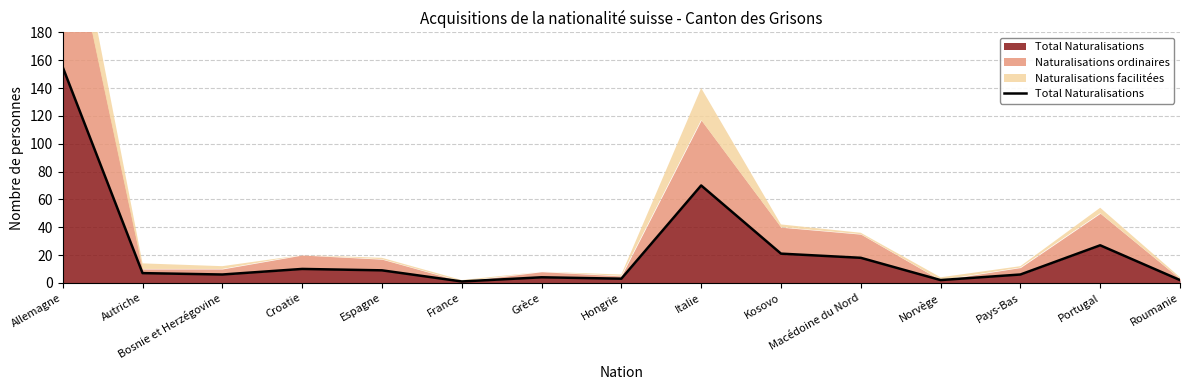

How many lines are shown in the chart?

1